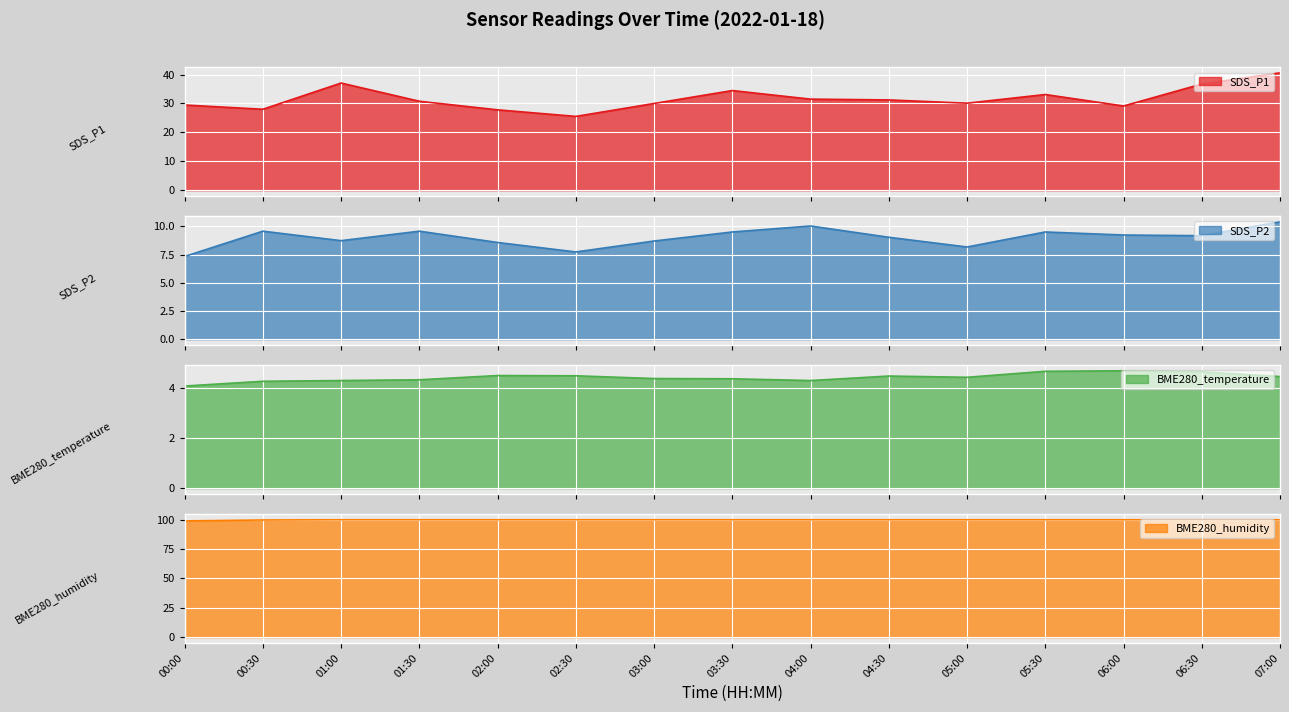

Where is BME280_humidity nearest to the value 99?

00:00